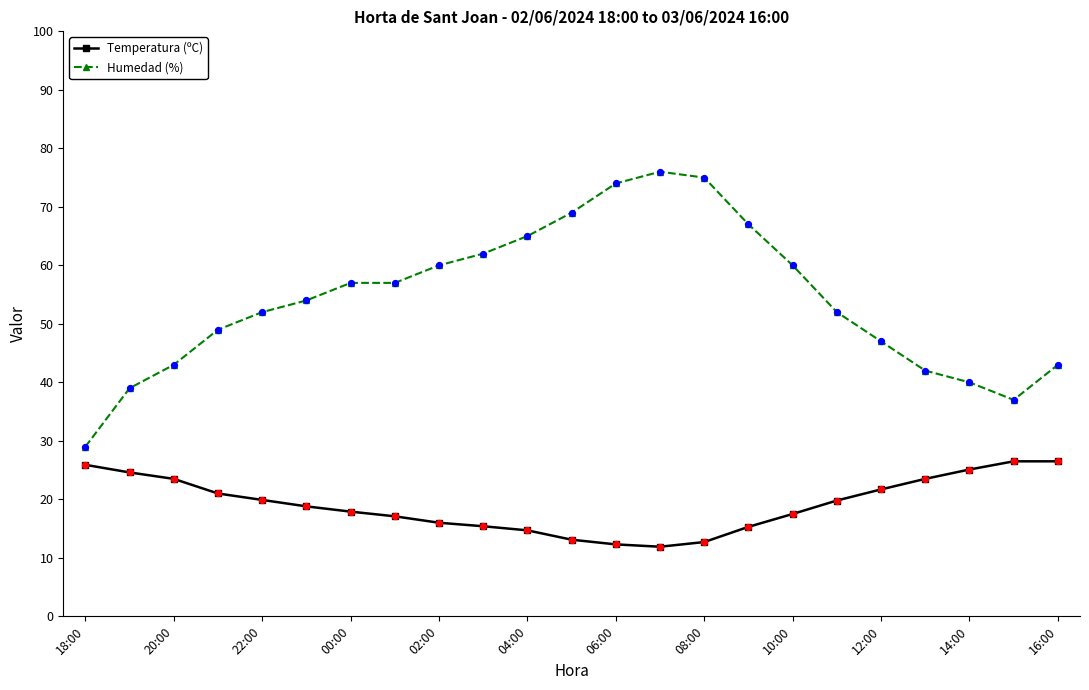

Which series has the widest spread of values?

Humedad (%)